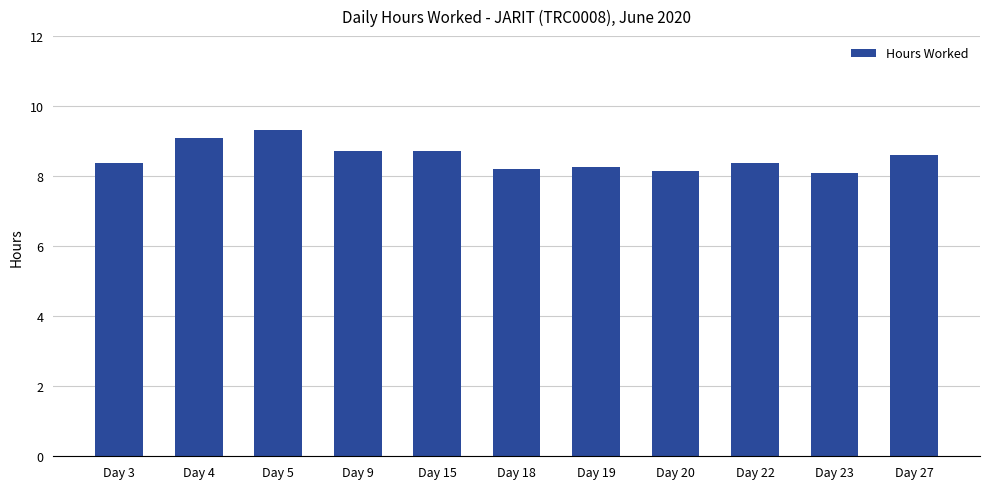

What is the sum of the values at Day 9 and Day 19?

17.0